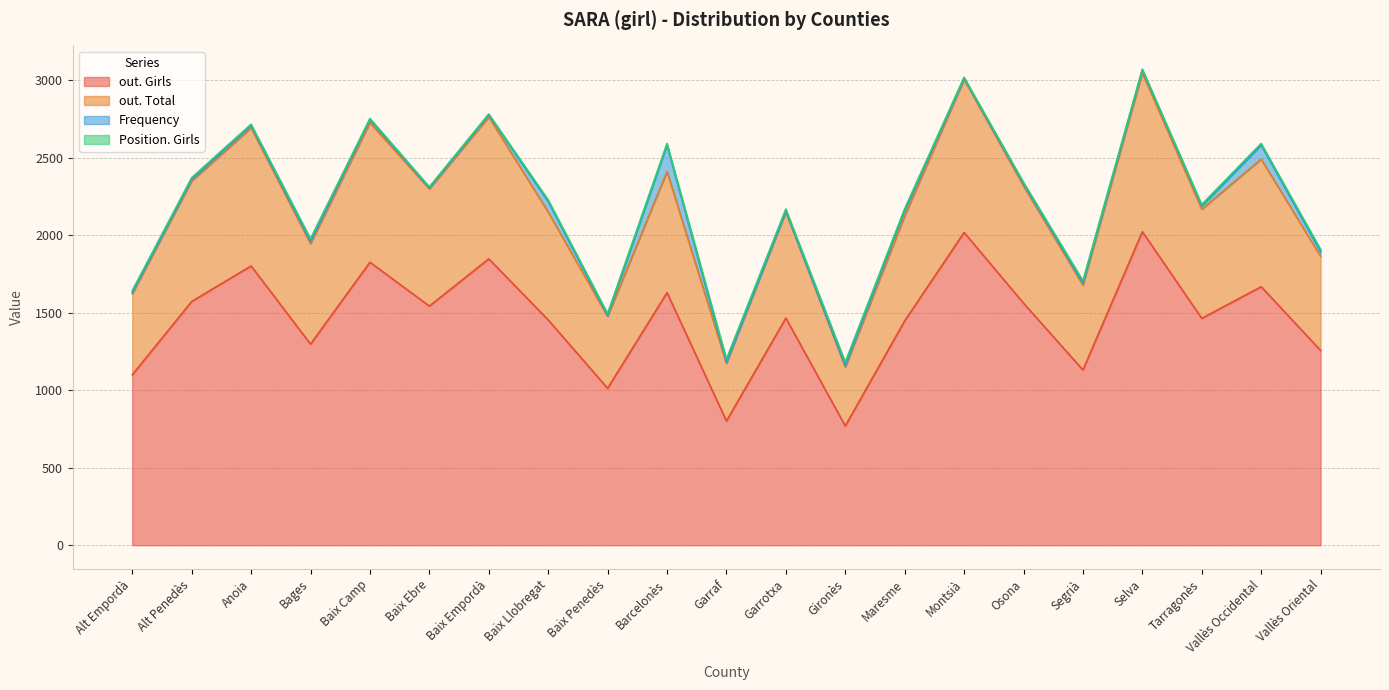

Does the chart have visible grid lines?

Yes